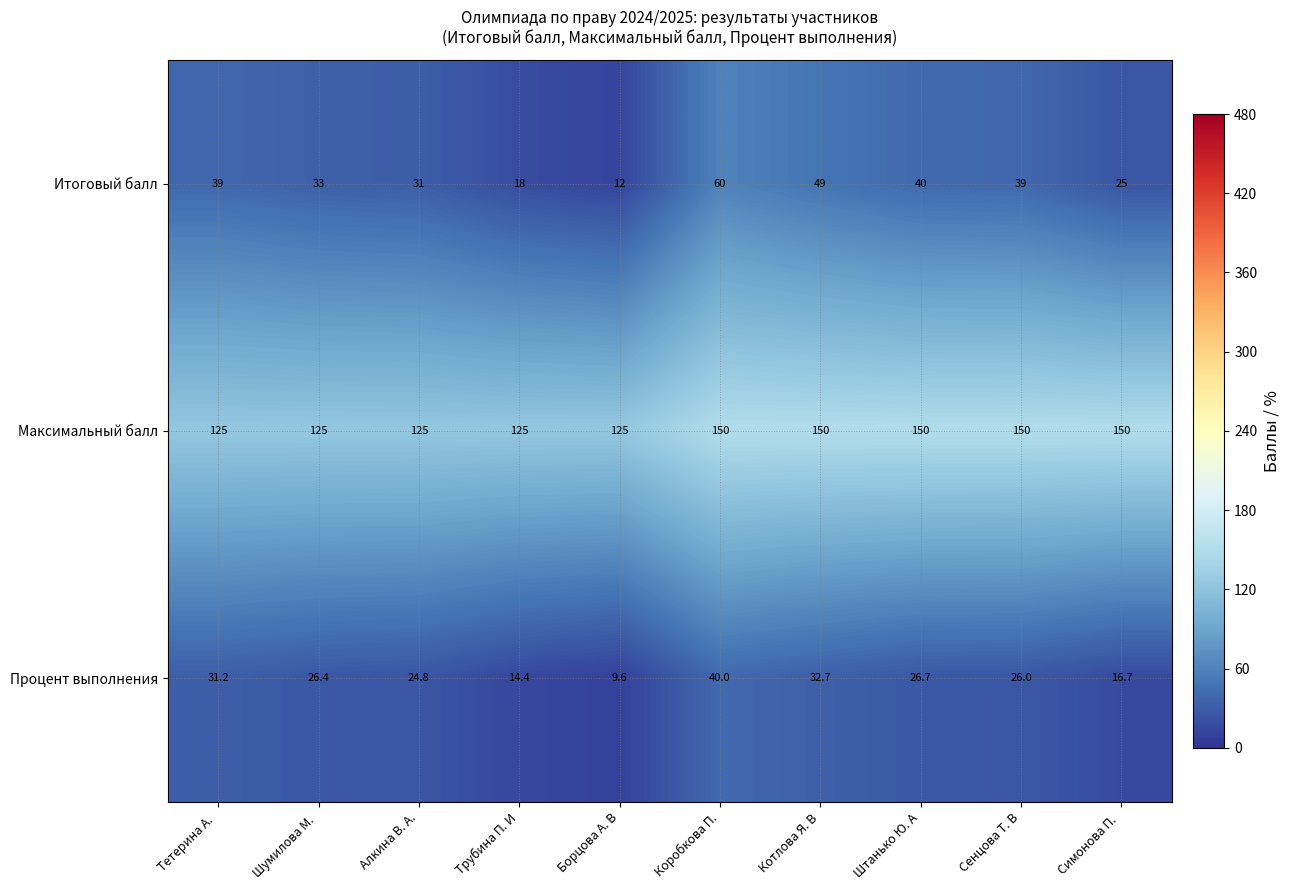

What is the minimum value shown in the chart?

9.6